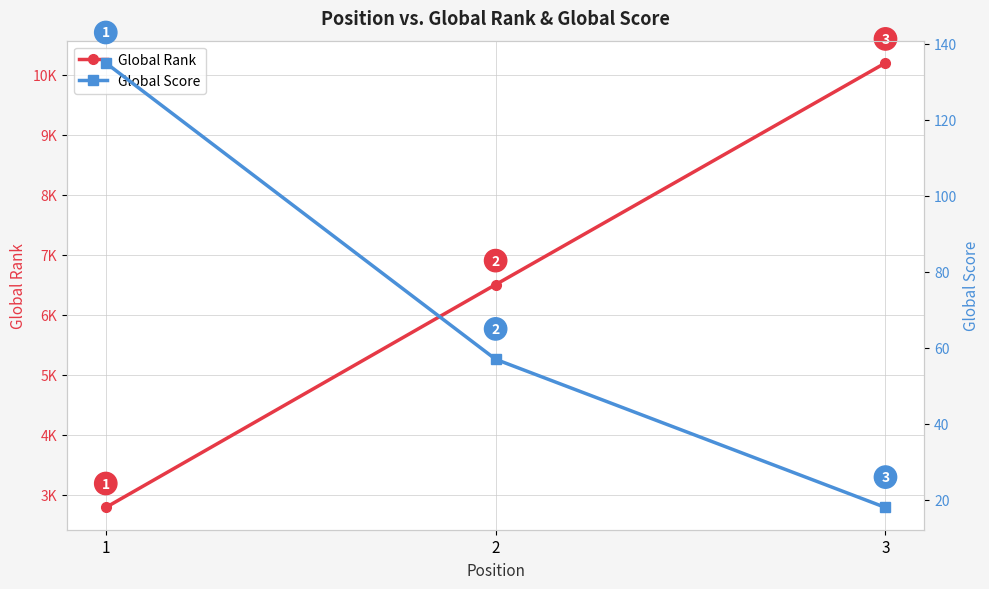

How many Global Rank values are between 2784 and 10200?

3